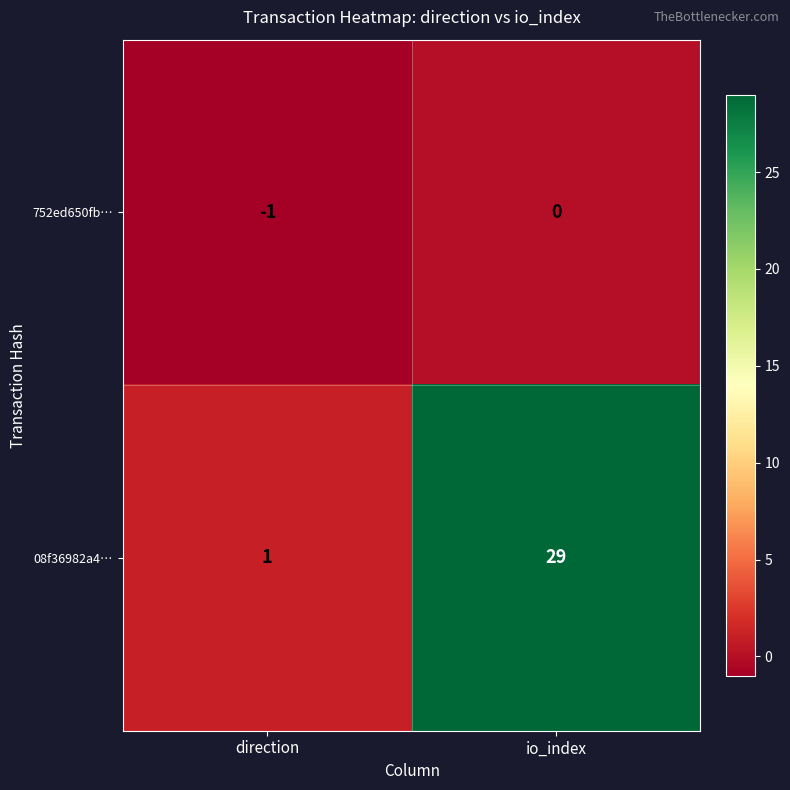

At which label is 752ed650fb… closest to 0?

io_index